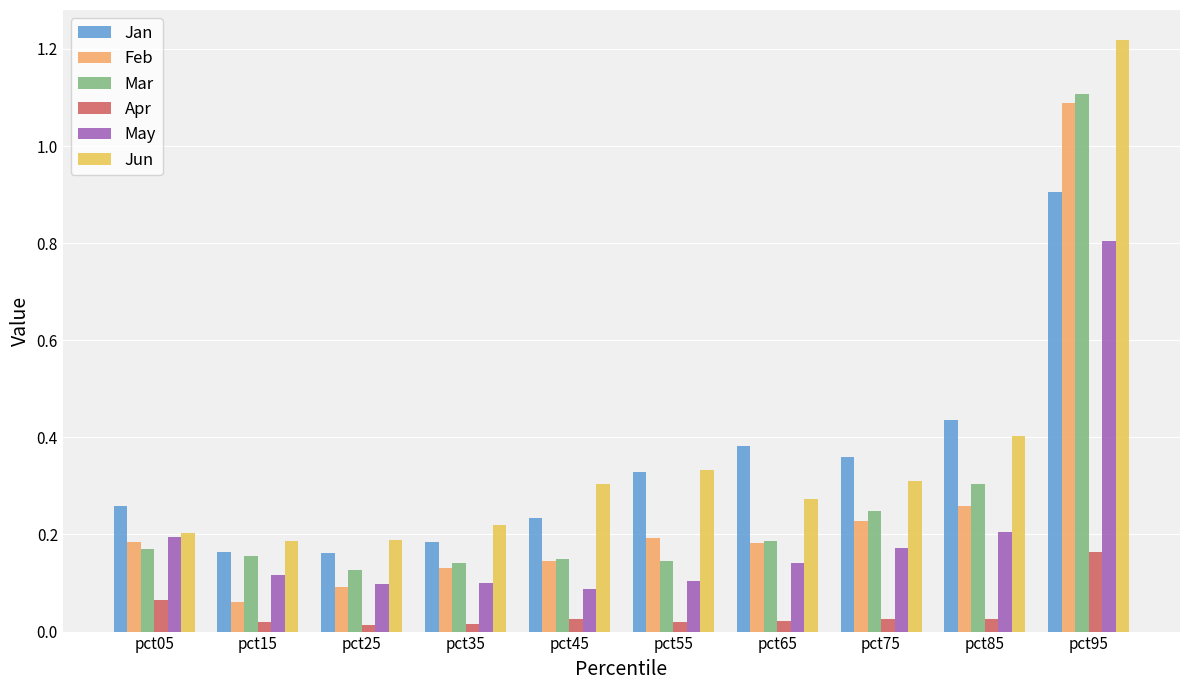

Which series changed the most between pct25 and pct75?

Jan